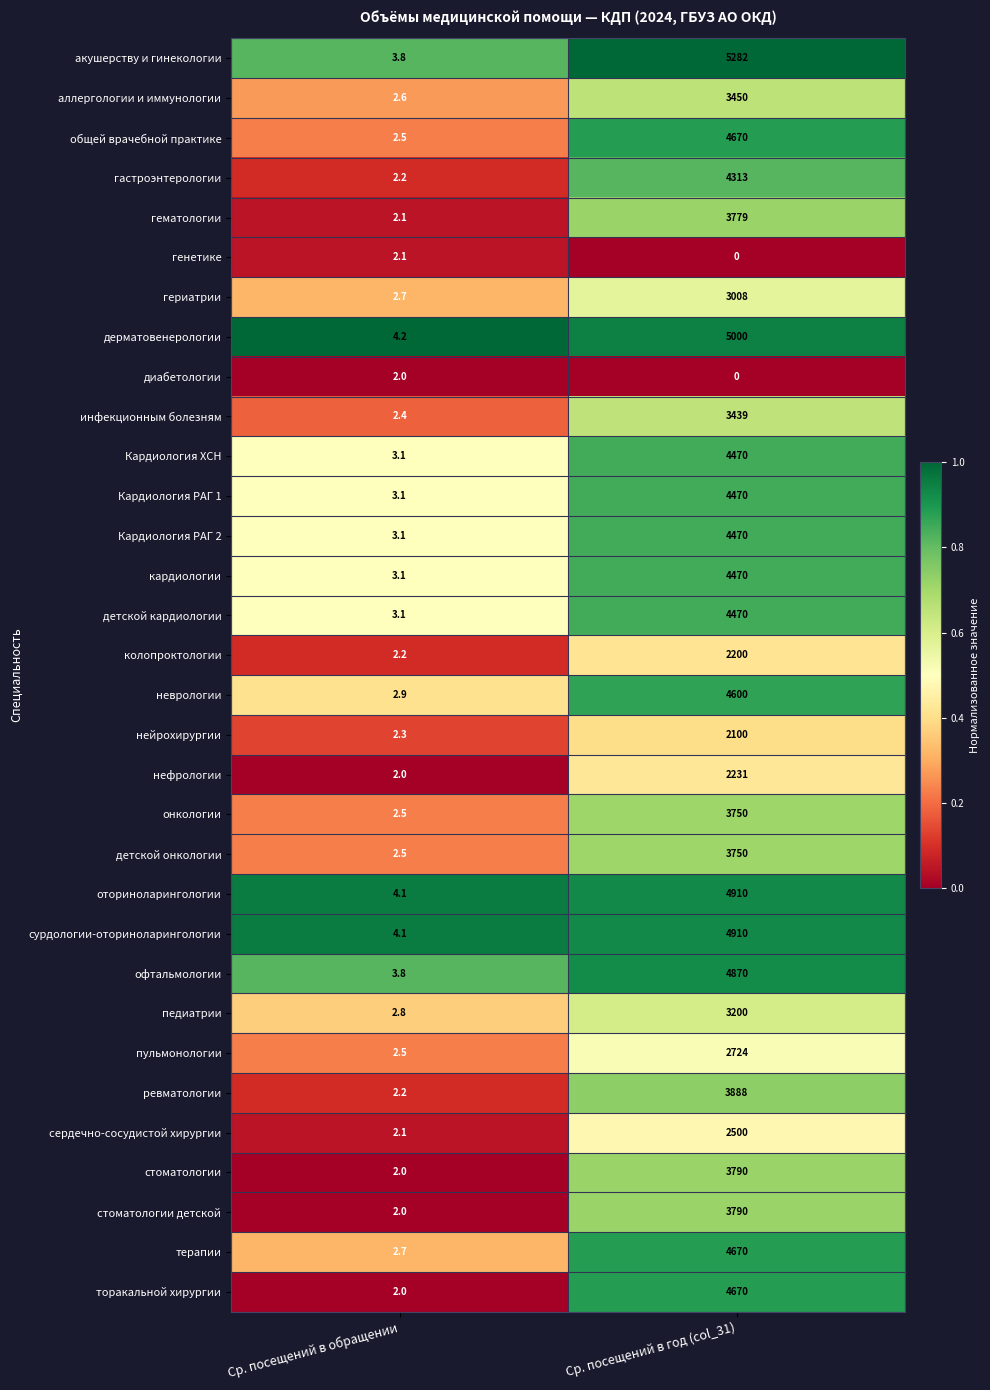

At how many categories does at least one series exceed 0?

2